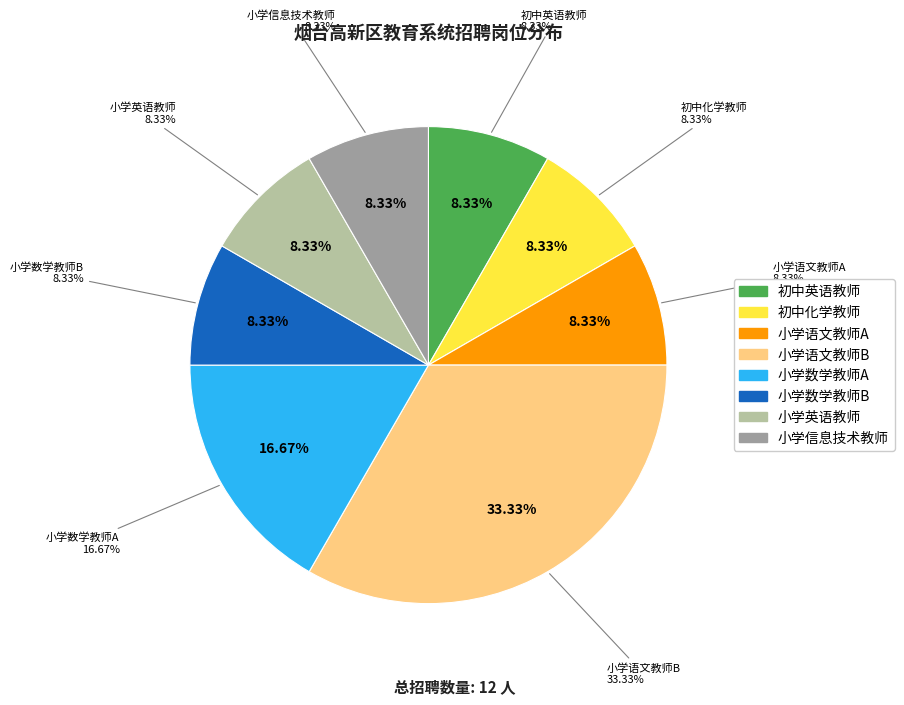

How many slices are in this pie chart?

8